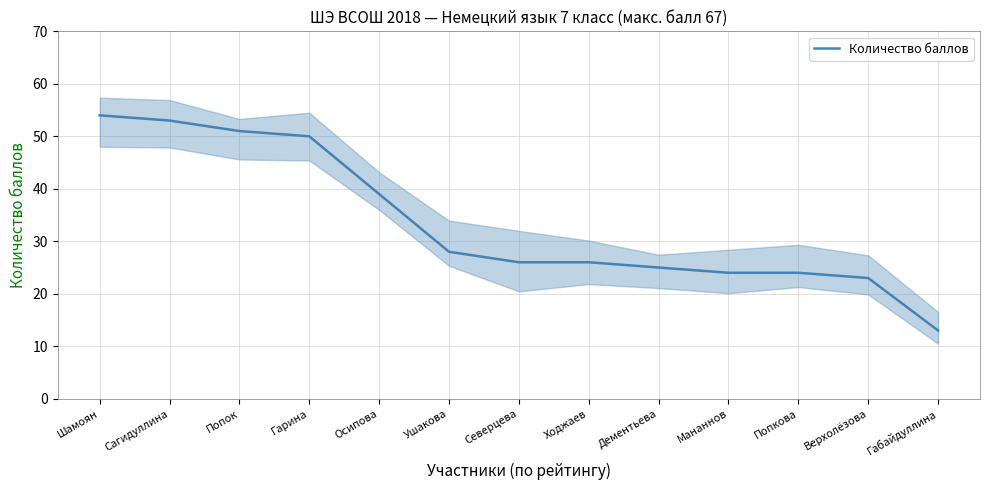

Between Осипова and Попкова, which is larger?

Осипова